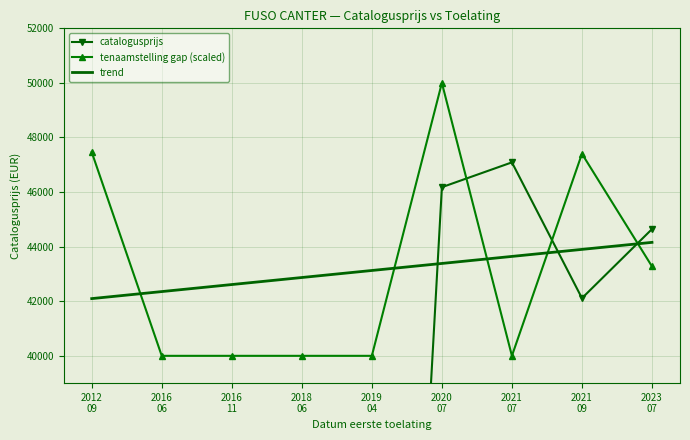

Between which two adjacent categories do catalogusprijs and trend first intersect?

2019
04 and 2020
07